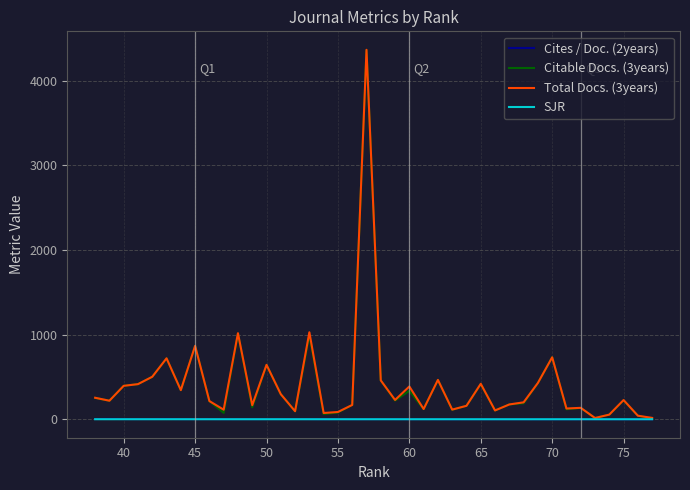

What is the maximum value shown in the chart?

4365.0